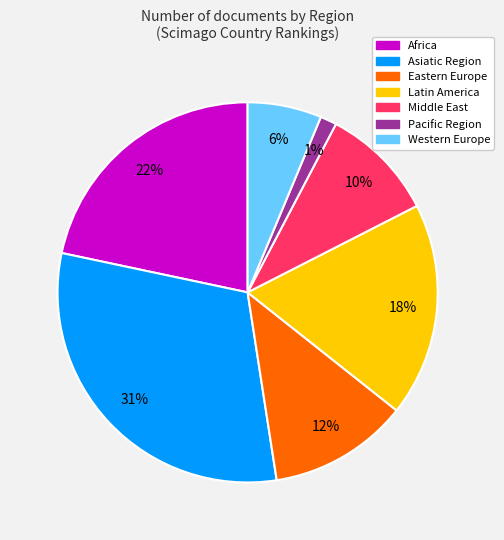

What is the smallest slice in the pie chart?

Pacific Region